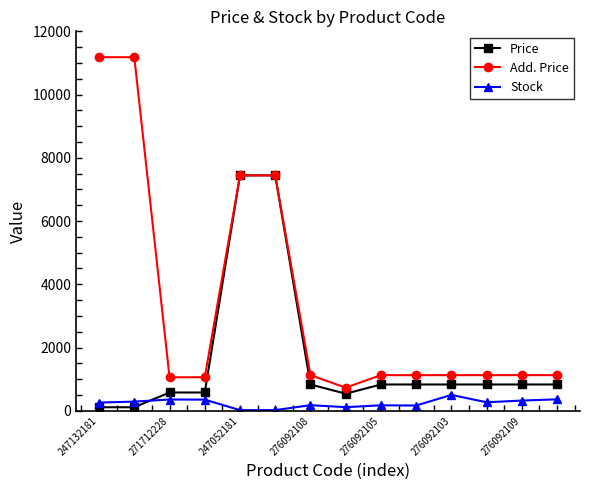

True or false: Stock has more than 1 points higher than both neighbors.

True